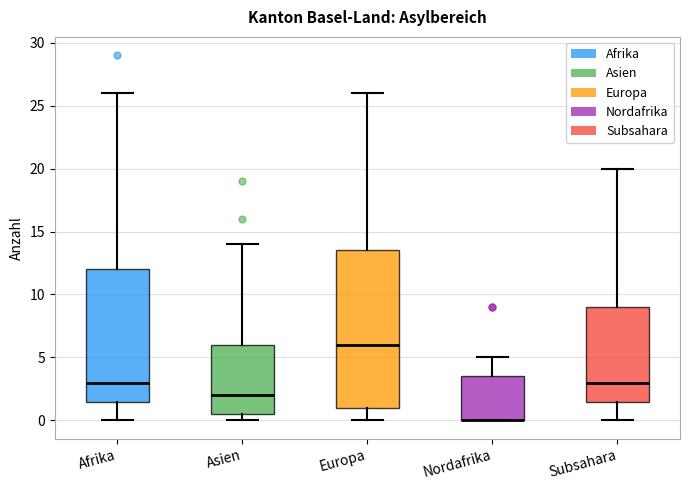

Where does the upper whisker of the box for Afrika end on the y-axis? The values are not printed on the chart, so give them approximately, as read against the axis.

26.0